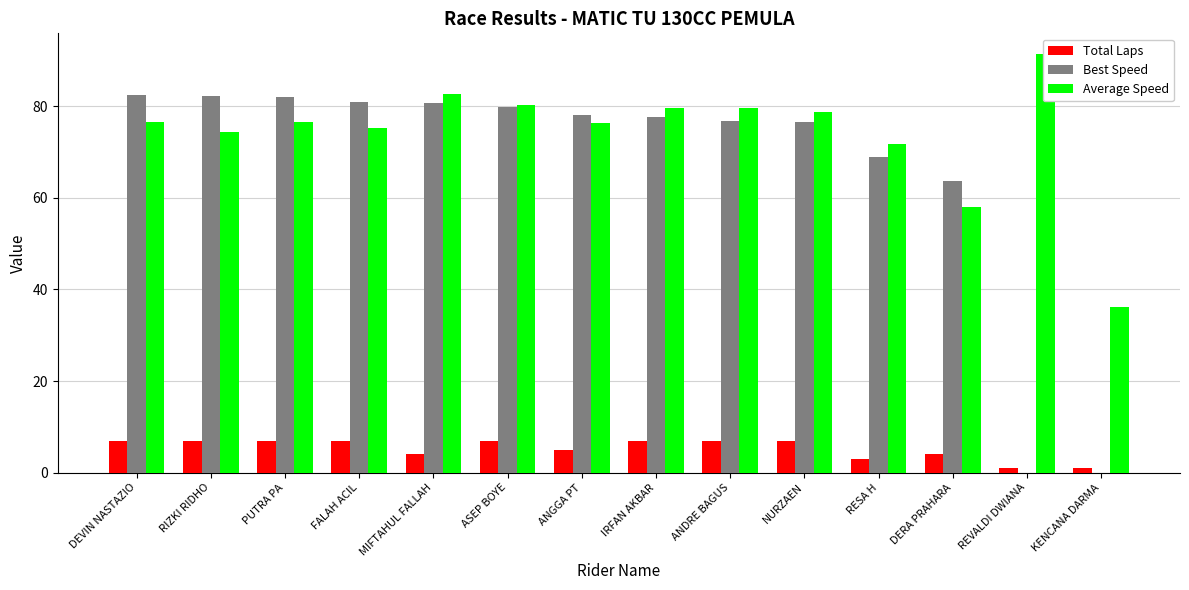

What is the label of the 10th bar from the left?

NURZAEN